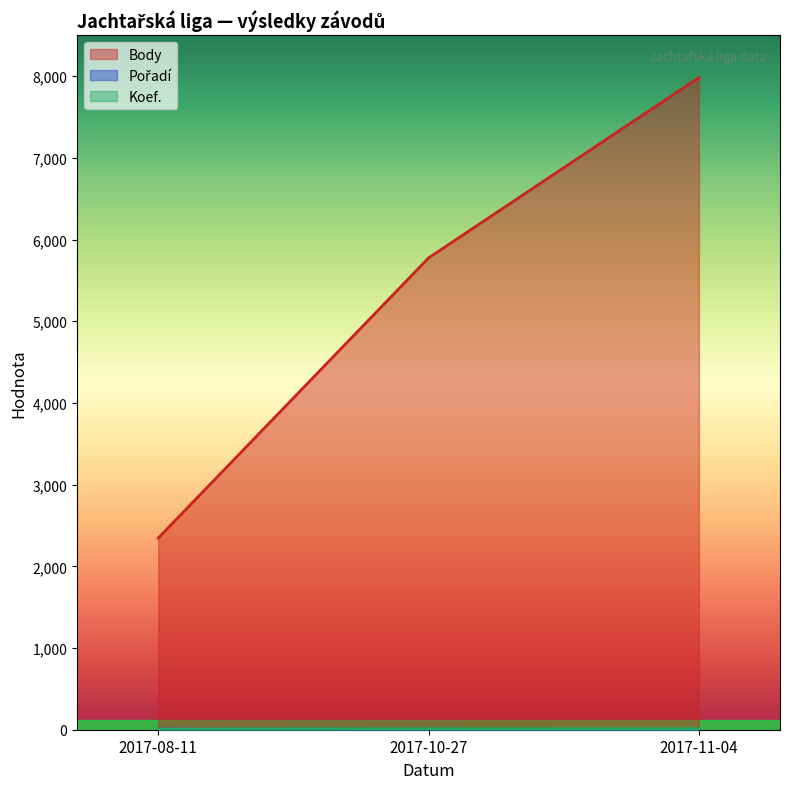

Is the value of Koef. at 2017-08-11 greater than the value of Pořadí at 2017-11-04?

Yes